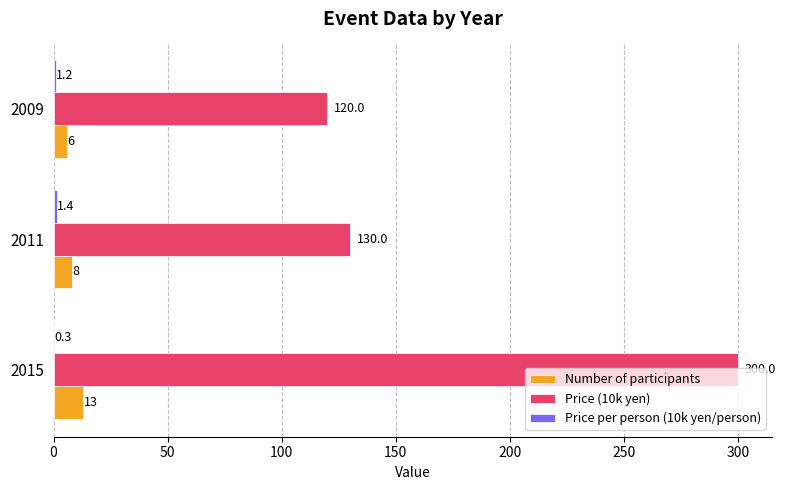

Between 2015 and 2011, which series saw the biggest shift?

Price (10k yen)